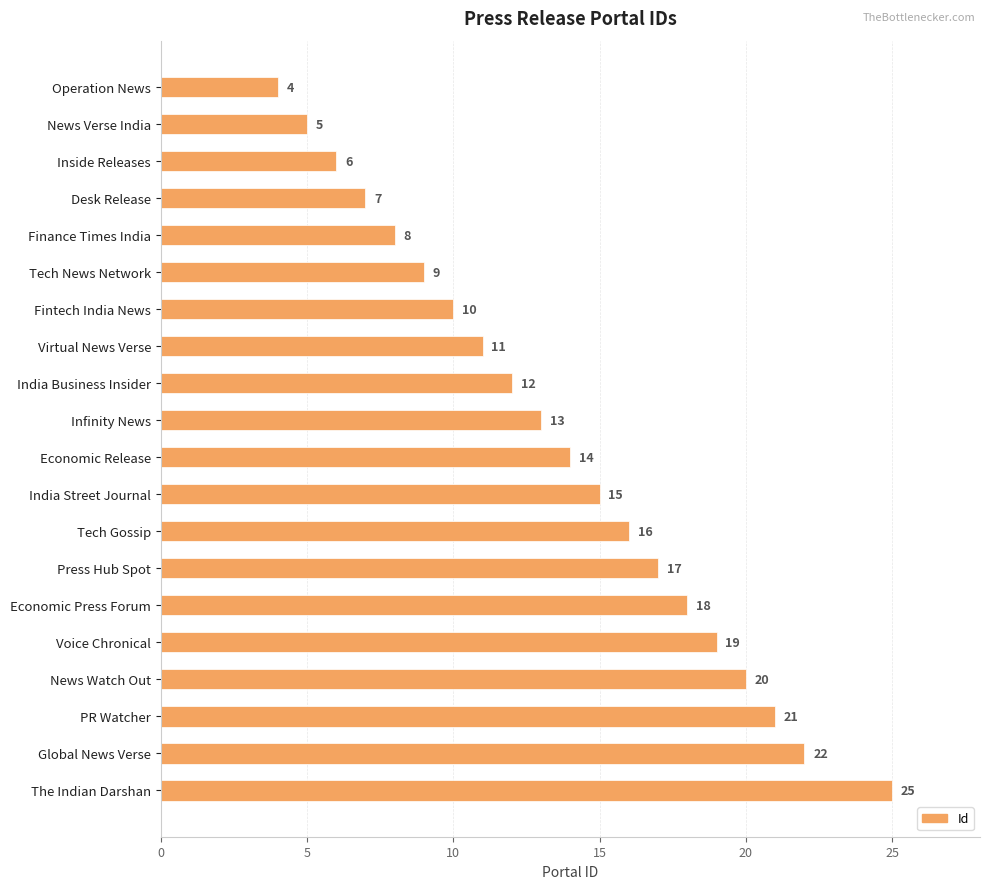

List the labels in order of value, smallest first.

Operation News, News Verse India, Inside Releases, Desk Release, Finance Times India, Tech News Network, Fintech India News, Virtual News Verse, India Business Insider, Infinity News, Economic Release, India Street Journal, Tech Gossip, Press Hub Spot, Economic Press Forum, Voice Chronical, News Watch Out, PR Watcher, Global News Verse, The Indian Darshan